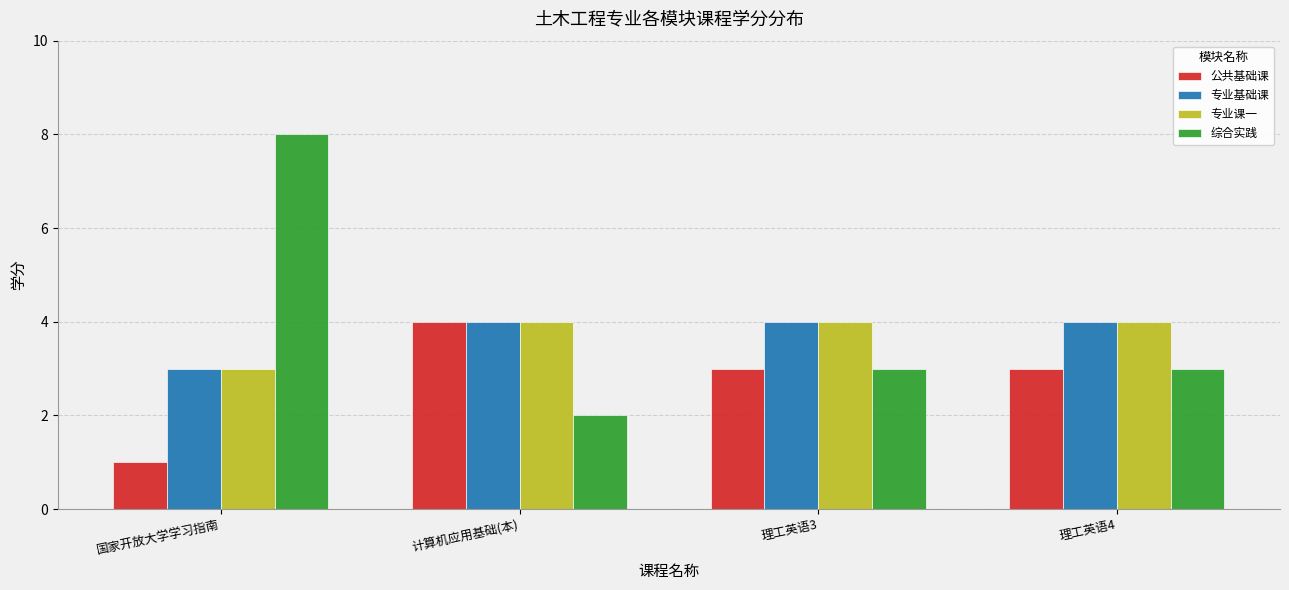

What is the sum of all 专业基础课 values?

15